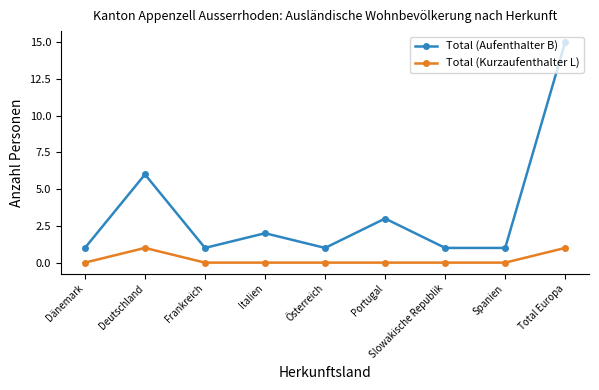

At Italien, list the series in order from smallest to largest.

Total (Kurzaufenthalter L), Total (Aufenthalter B)